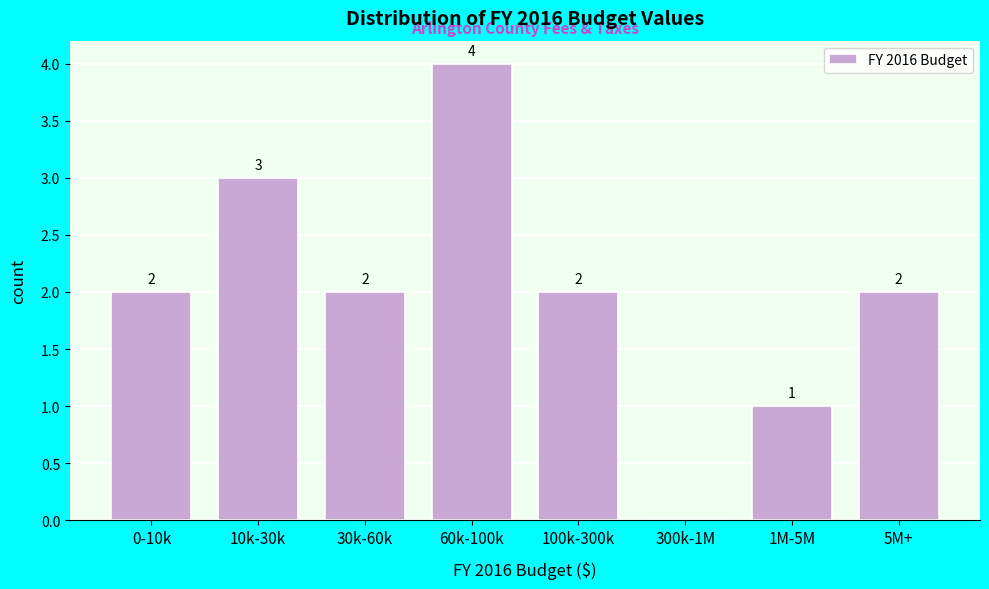

Reading right to left, what are all the values shown in this chart?

5M+=2	1M-5M=1	300k-1M=0	100k-300k=2	60k-100k=4	30k-60k=2	10k-30k=3	0-10k=2